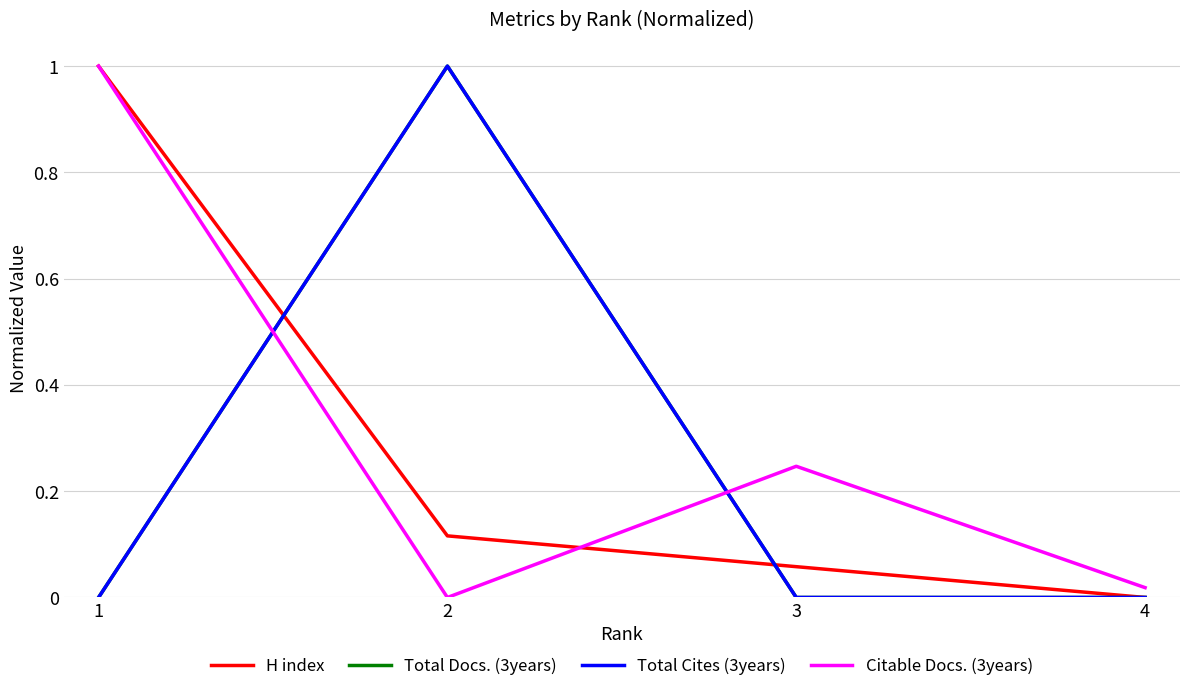

At how many categories does at least one series exceed 0?

4